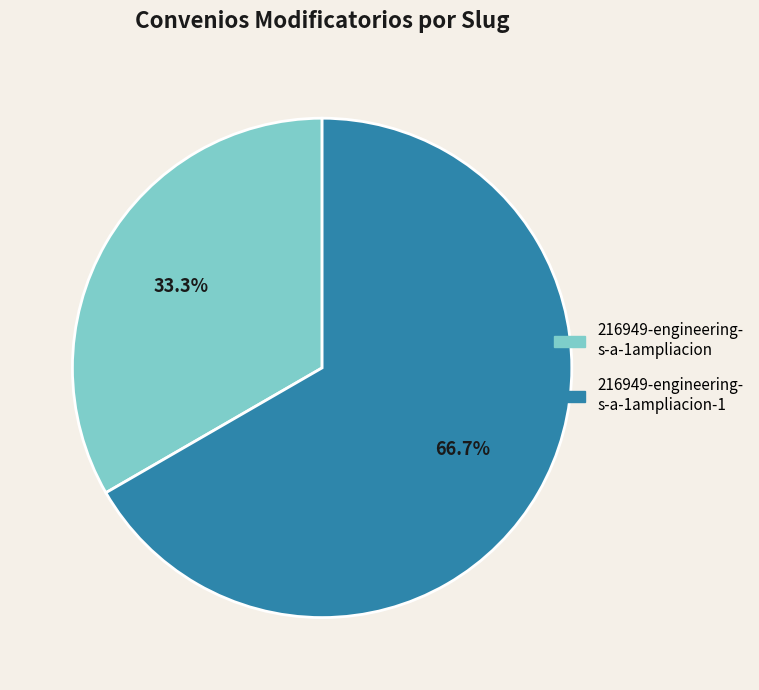

Is there any slice that represents more than half of the pie?

Yes